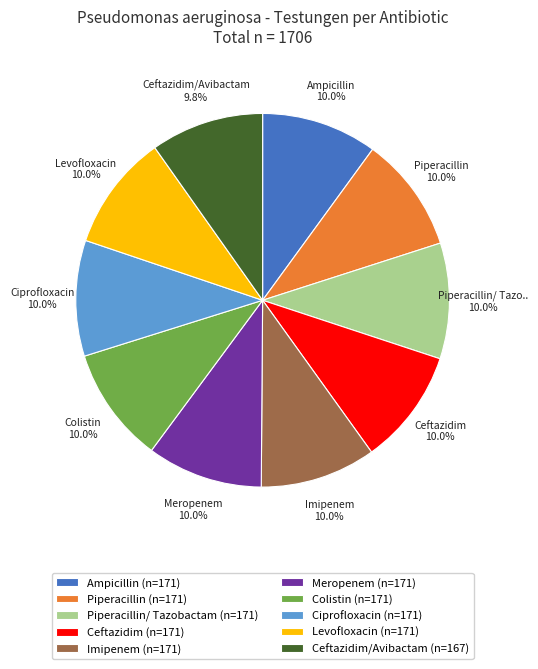

Does Ampicillin (n=171) account for over 50% of the chart?

No